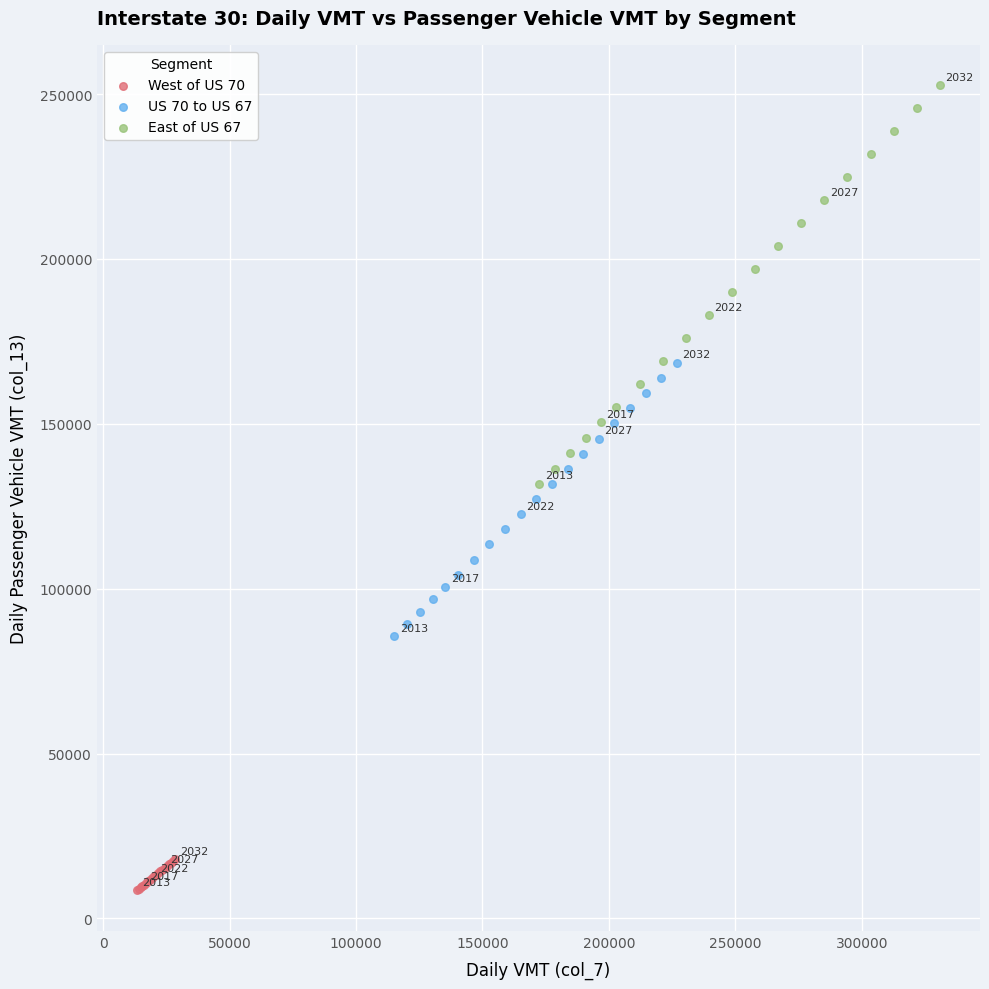

Which series has the widest spread of Y values?

East of US 67